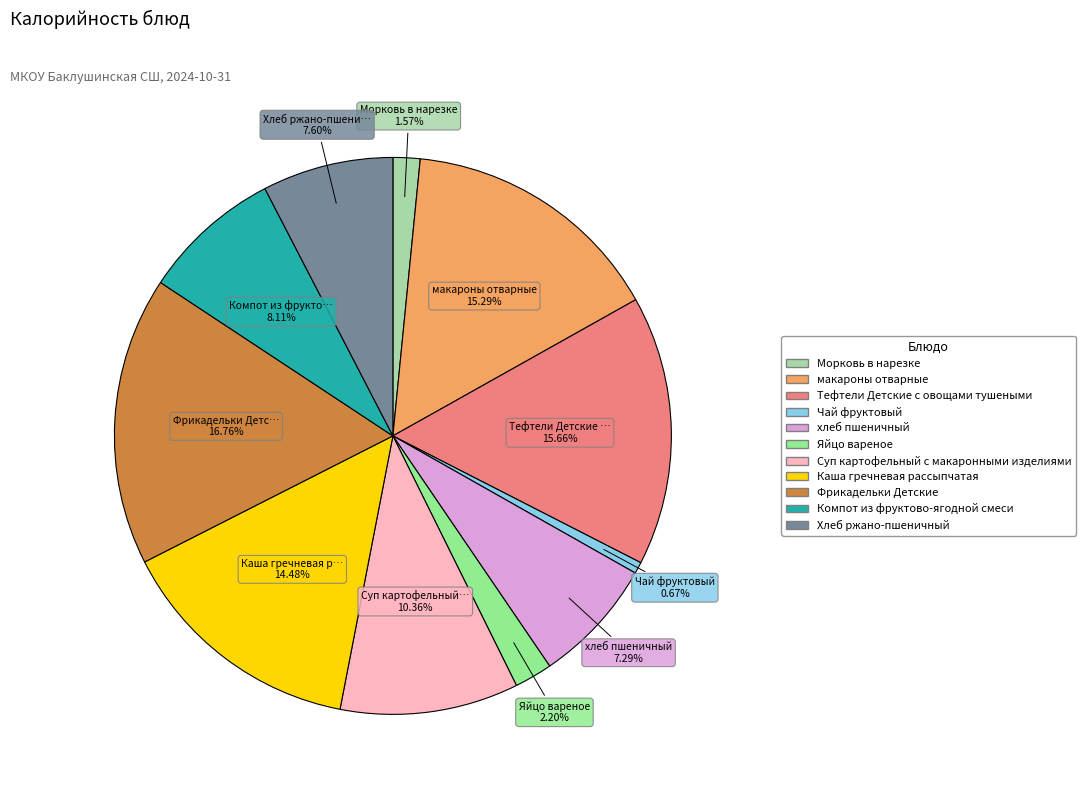

What percentage do Чай фруктовый and хлеб пшеничный together represent?

8.0%